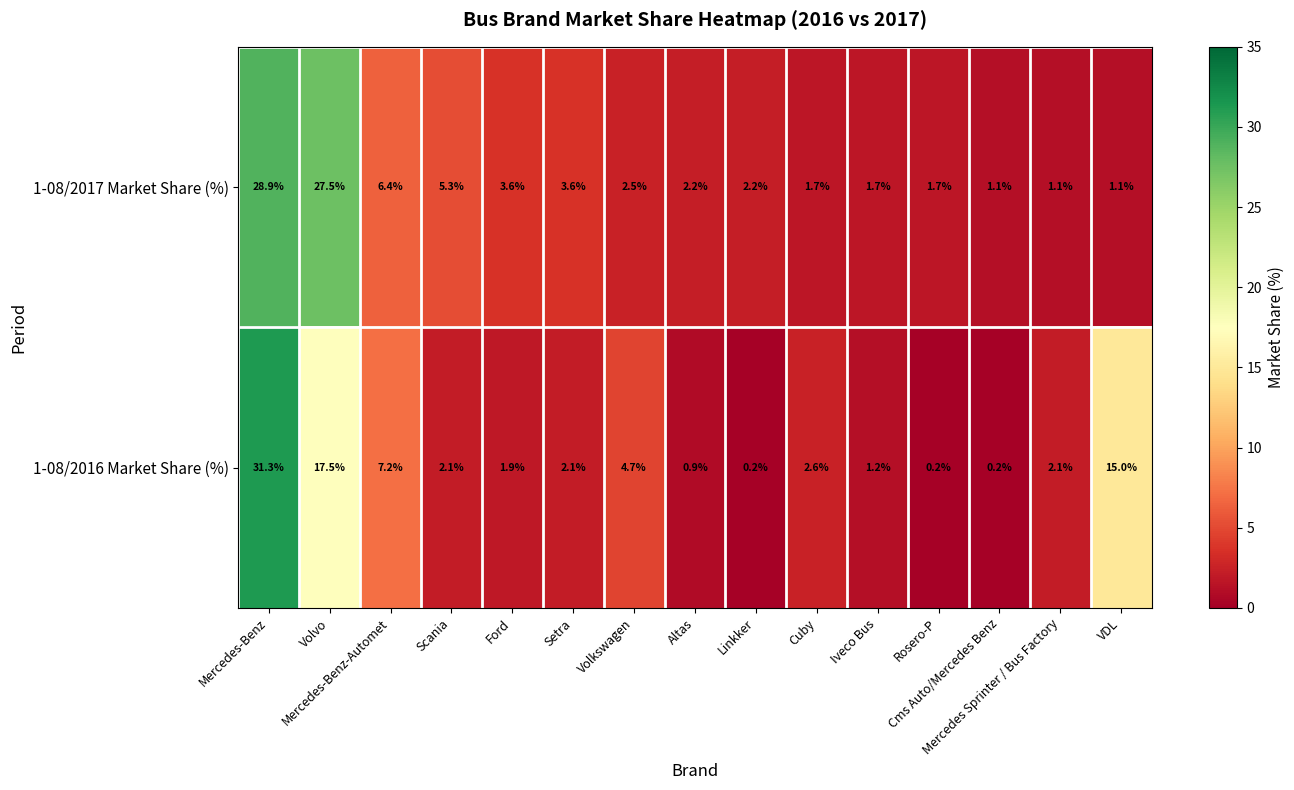

What is the highest value of the 1-08/2017 Market Share (%) series?

28.9